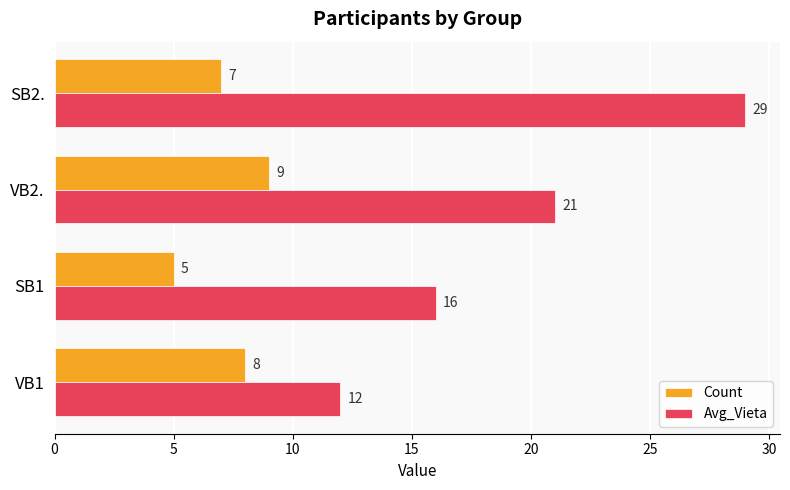

How many categories are shown in the chart?

4